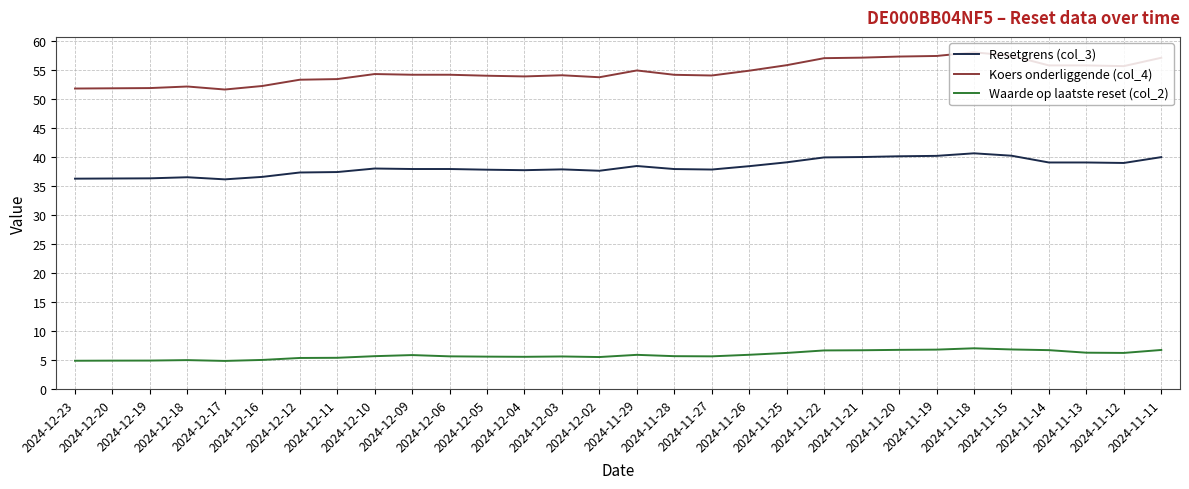

True or false: Resetgrens (col_3) and Waarde op laatste reset (col_2) cross at least once.

False